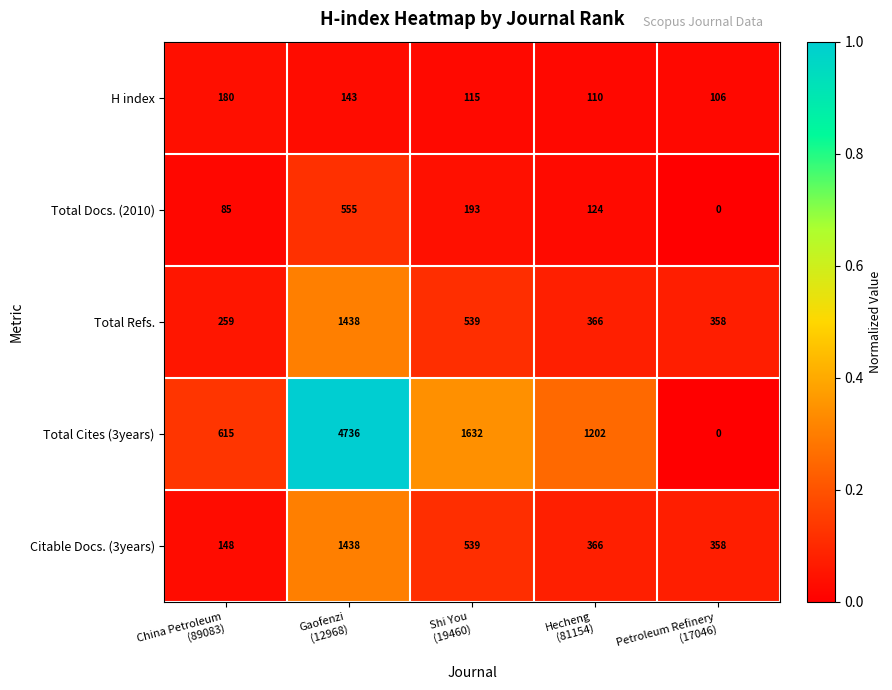

Which series has the largest range (max minus min)?

Total Cites (3years)